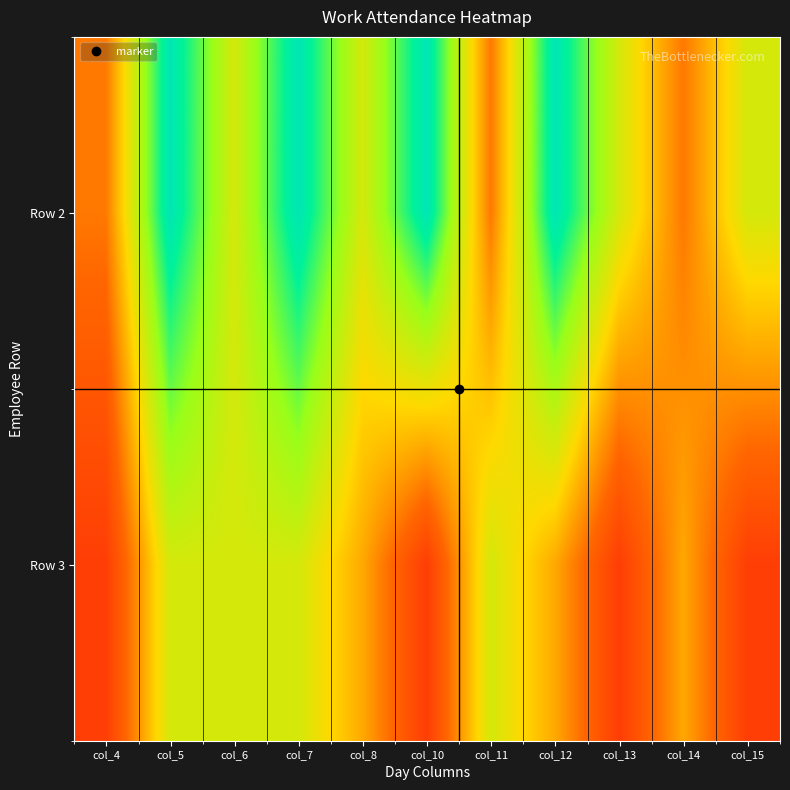

Reading left to right, transcribe all the data shown in this chart.

Row 2: col_4=4	col_5=11	col_6=7	col_7=11	col_8=7	col_10=11	col_11=4	col_12=11	col_13=7	col_14=4	col_15=7
Row 3: col_4=2	col_5=7	col_6=7	col_7=7	col_8=5	col_10=2	col_11=7	col_12=5	col_13=2	col_14=5	col_15=2